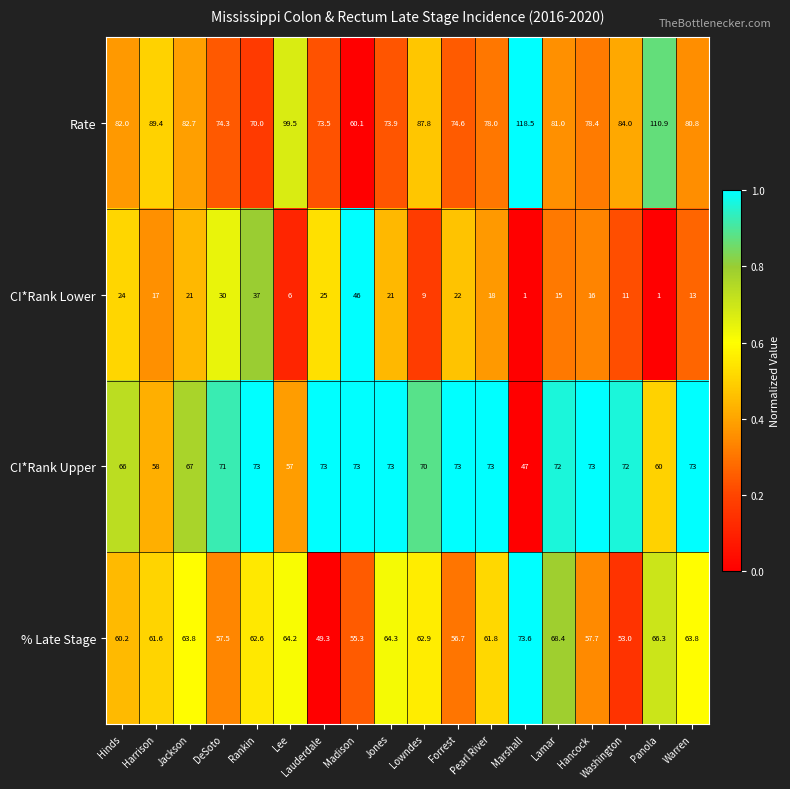

Rank the series at Madison from highest to lowest value.

CI*Rank Upper, Rate, % Late Stage, CI*Rank Lower